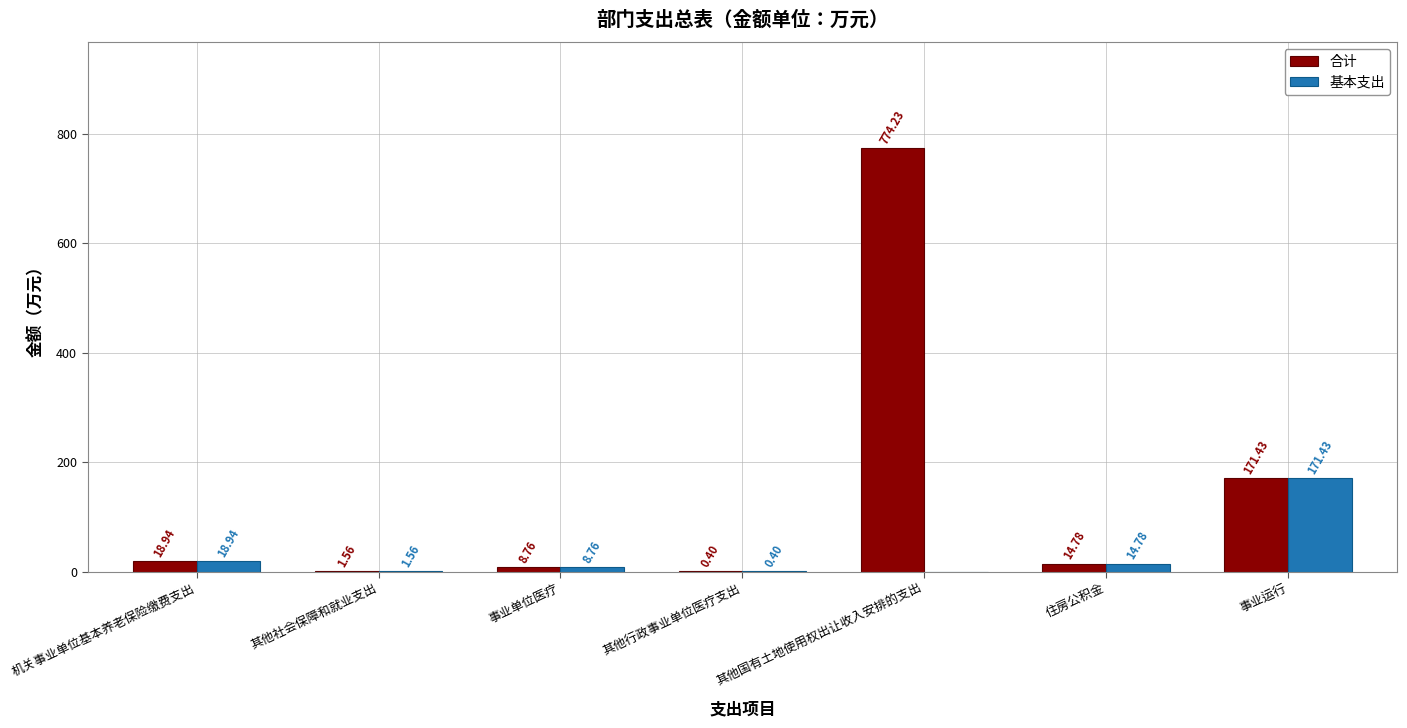

What is the greatest value displayed?

774.2